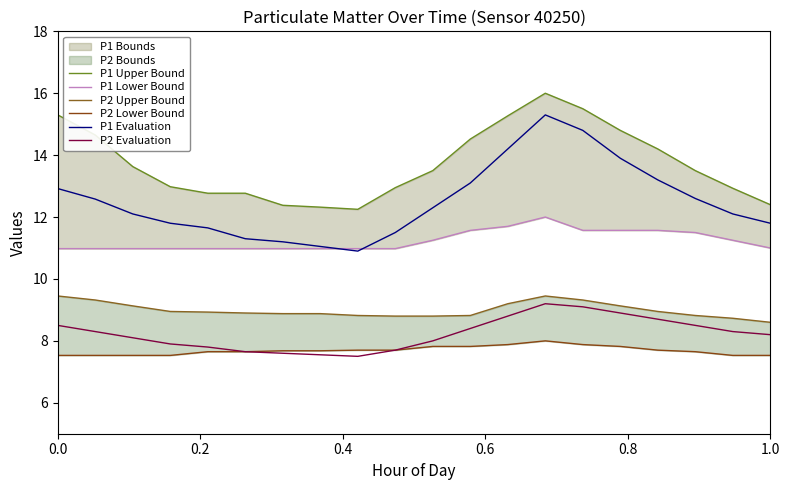

True or false: P2 Evaluation has a value of 8.5 at 0.0.

True